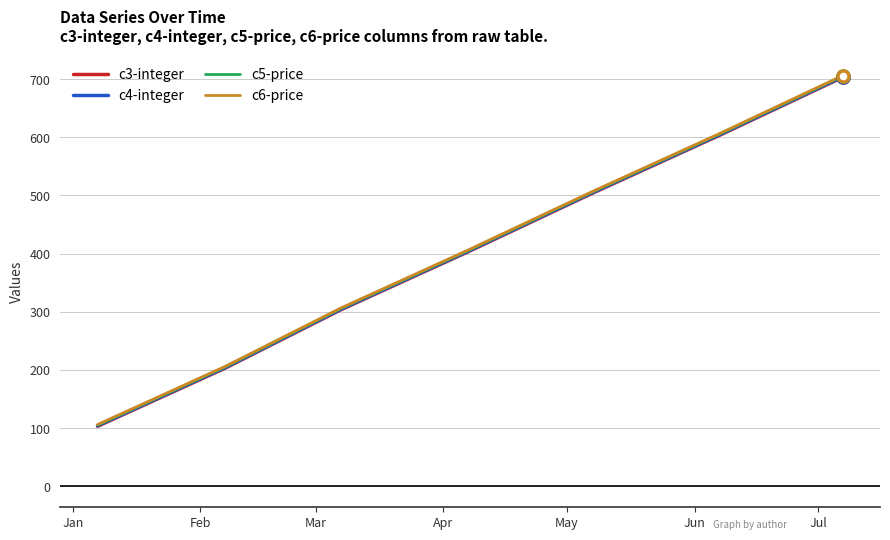

What is the greatest value displayed?

706